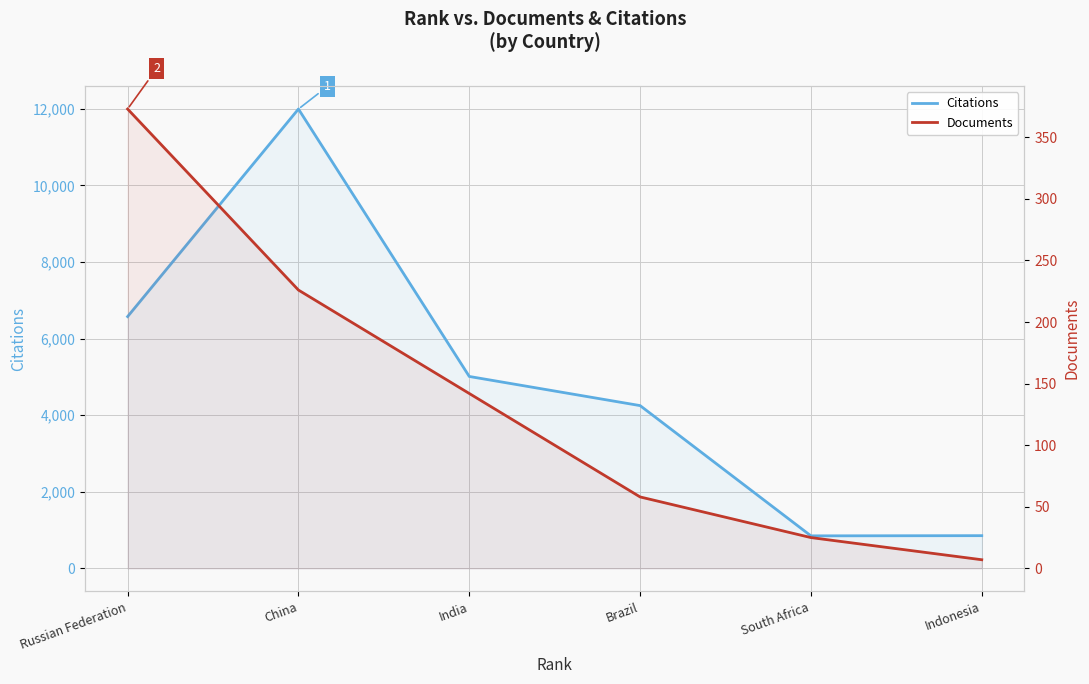

Reading left to right, transcribe all the data shown in this chart.

Citations: Russian Federation=6576	China=11997	India=5012	Brazil=4251	South Africa=849	Indonesia=854
Documents: Russian Federation=373	China=226	India=142	Brazil=58	South Africa=25	Indonesia=7